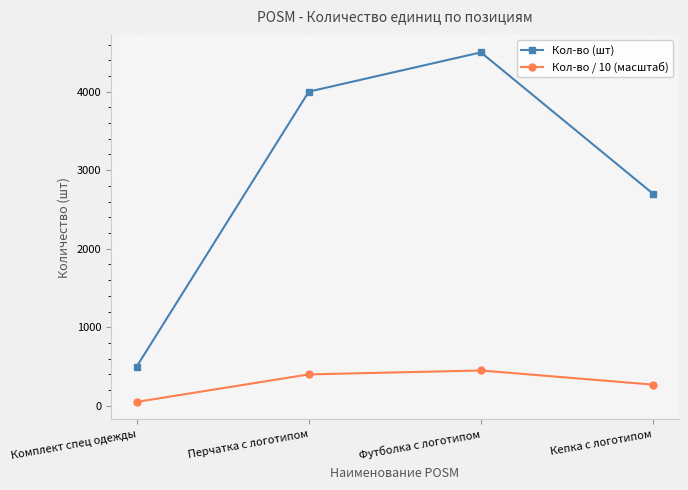

True or false: Кол-во / 10 (масштаб) and Кол-во (шт) intersect in this chart.

False